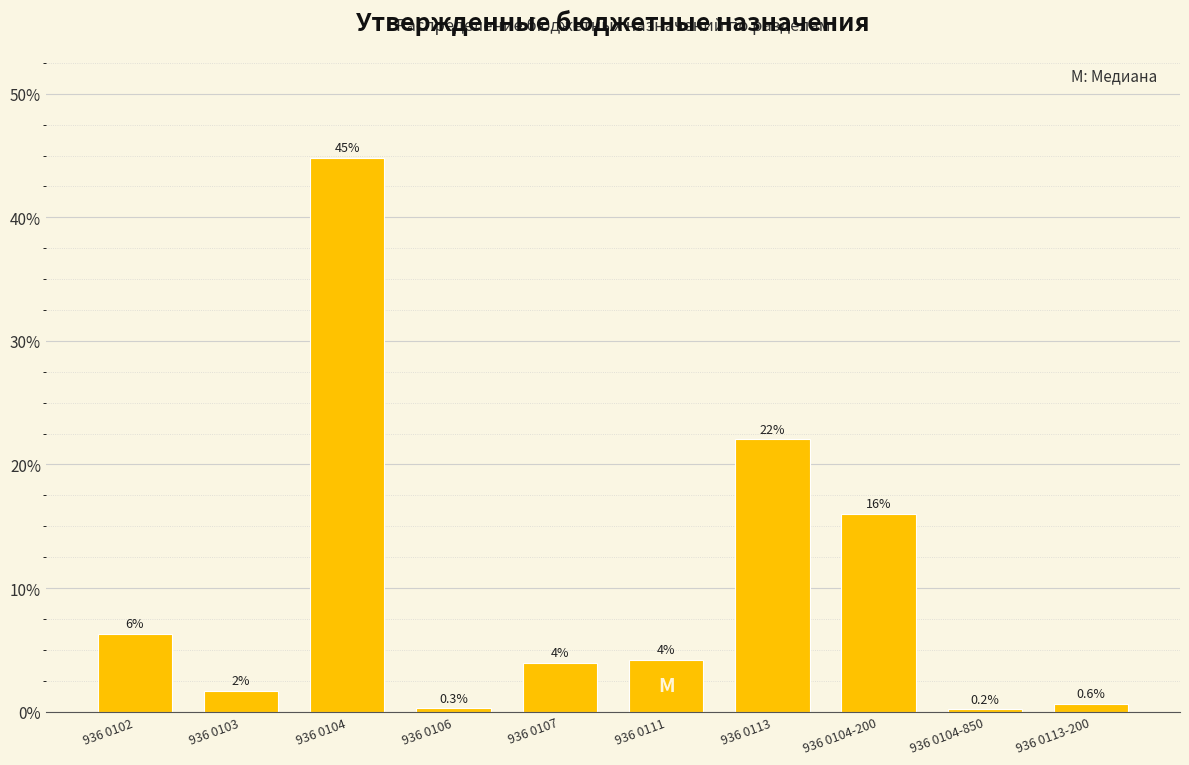

What is the ratio of the value at 936 0113 to the value at 936 0104-200?

1.4